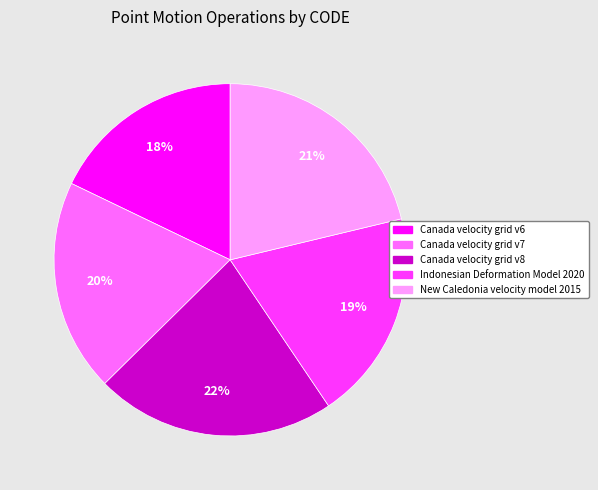

Is there a majority slice in this chart?

No